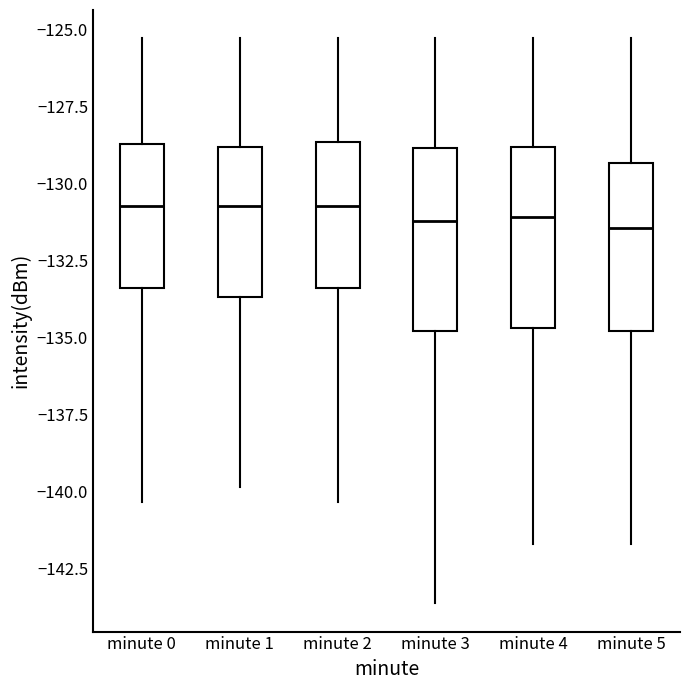

Reading left to right, transcribe this box plot: for each box, give where its median line is, the range the box spans, and where its two whiskers end, as read against the y-axis. The values are not printed on the chart, so give them approximately, as read against the axis.

minute 0: median -130.5, box -133.5 to -128.5, whiskers -140.5 to -125.5
minute 1: median -130.5, box -133.5 to -129.0, whiskers -140.0 to -125.5
minute 2: median -130.5, box -133.5 to -128.5, whiskers -140.5 to -125.5
minute 3: median -131.0, box -135.0 to -129.0, whiskers -143.5 to -125.5
minute 4: median -131.0, box -134.5 to -129.0, whiskers -141.5 to -125.5
minute 5: median -131.5, box -135.0 to -129.5, whiskers -141.5 to -125.5